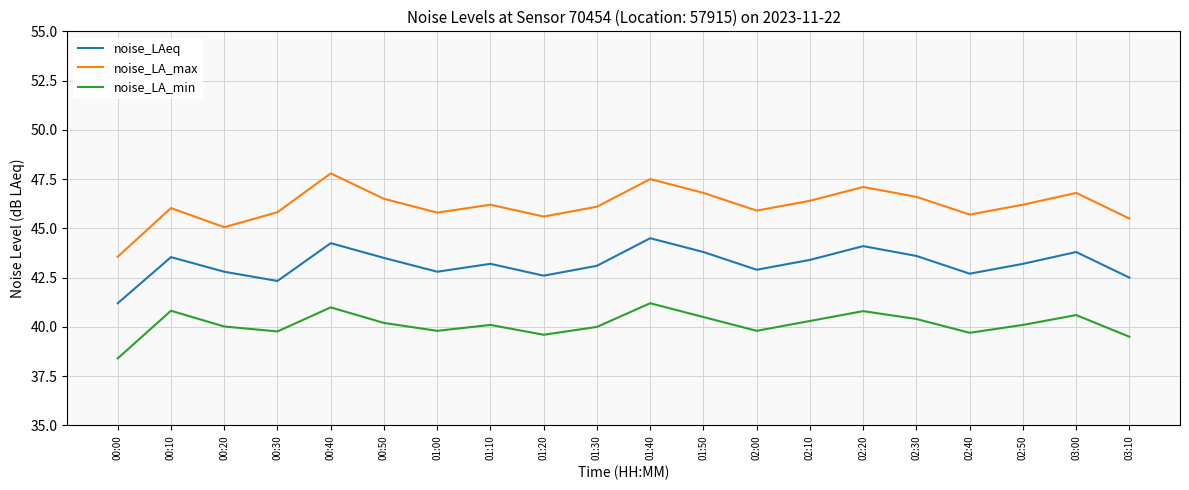

Rank the series by their average value, from highest to lowest.

noise_LA_max, noise_LAeq, noise_LA_min